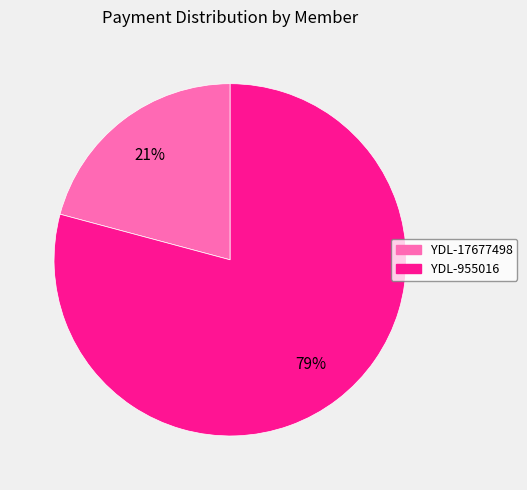

What is the largest slice in the pie chart?

YDL-955016